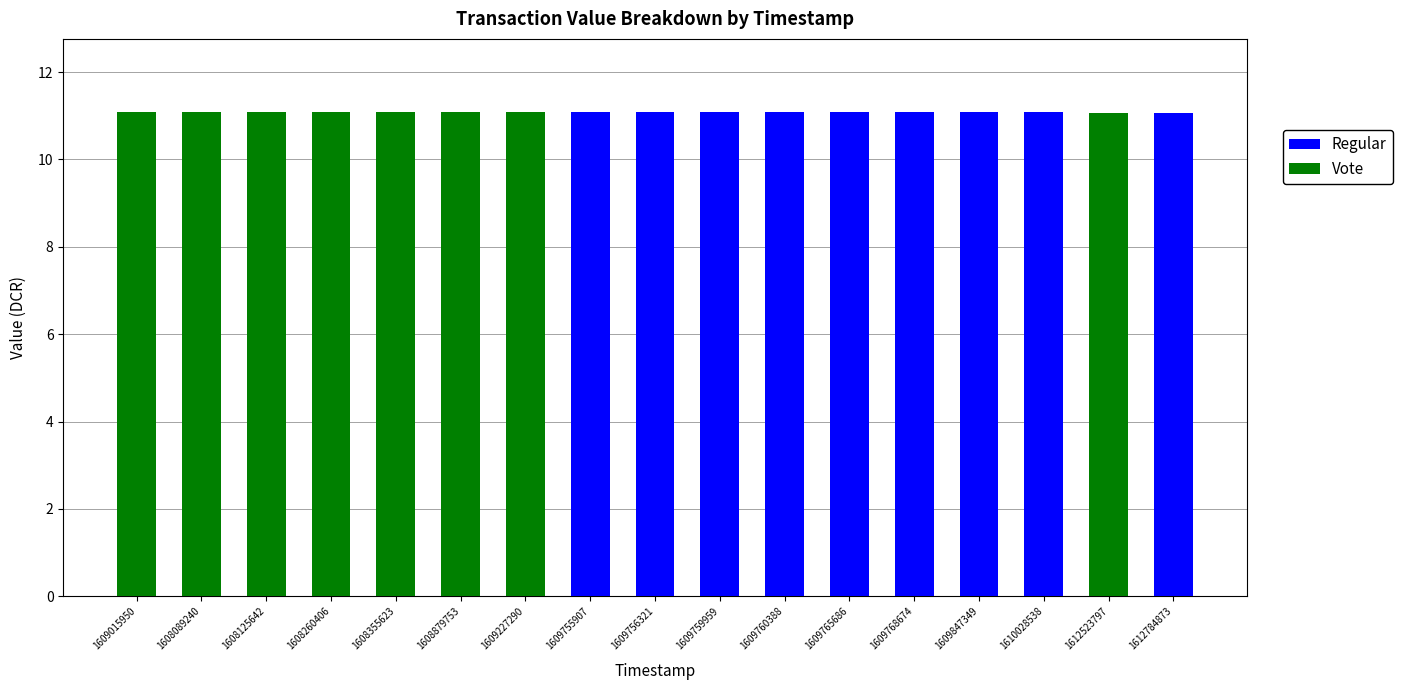

The Regular series shows 11.1 at 1609755907. True or false?

True